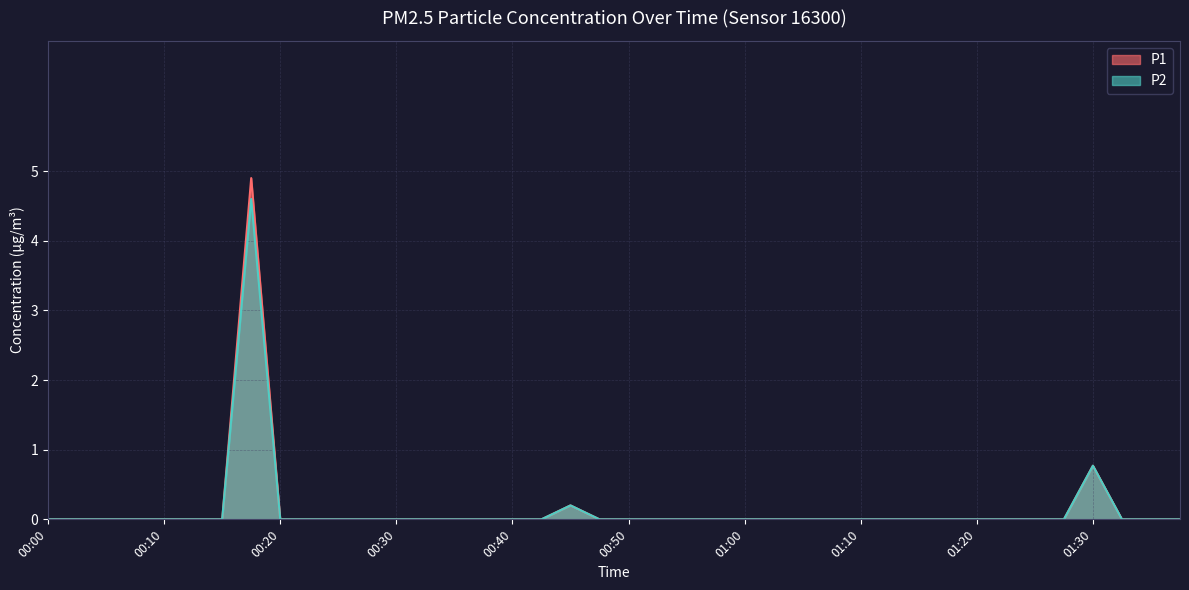

True or false: P1 and P2 intersect in this chart.

False